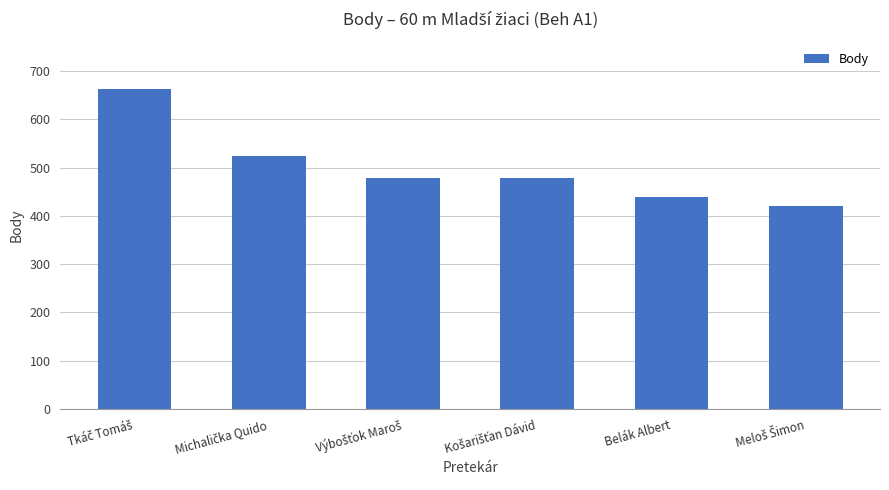

What is the value of the 2nd bar from the left?

525